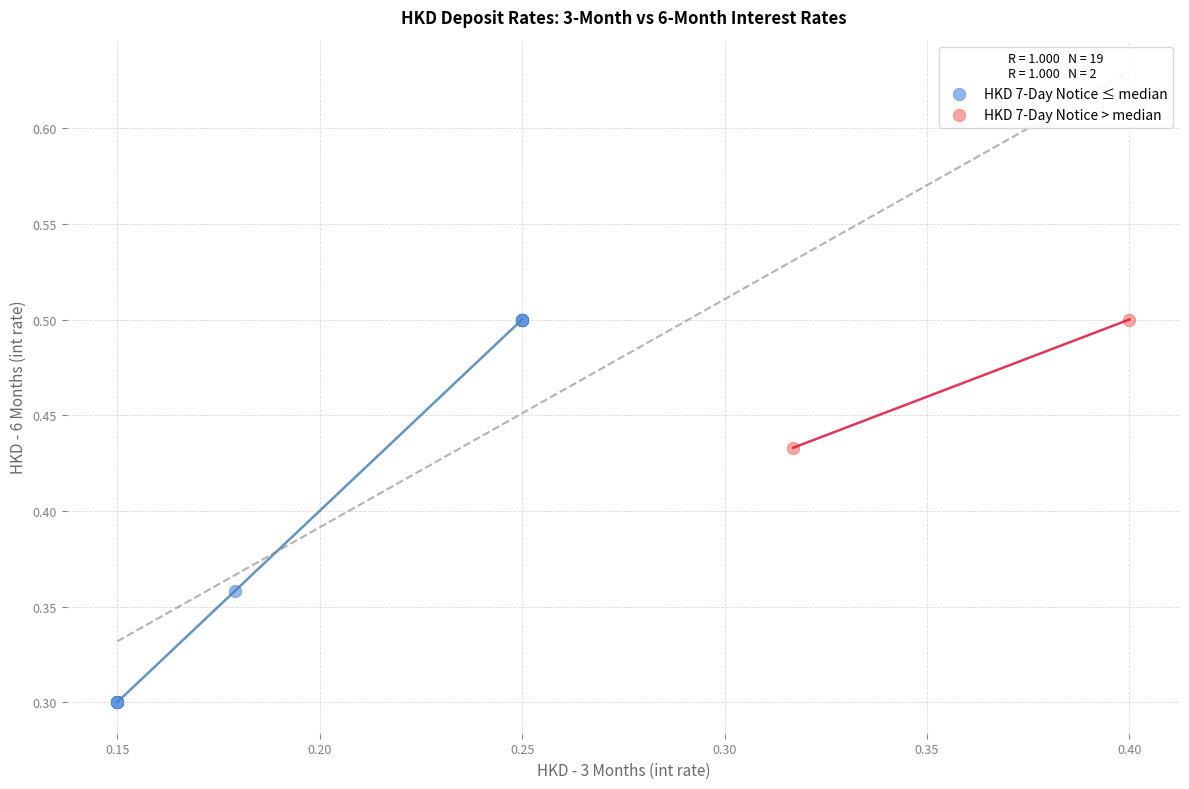

What are all the series names shown in the legend?

HKD 7-Day Notice ≤ median, HKD 7-Day Notice > median